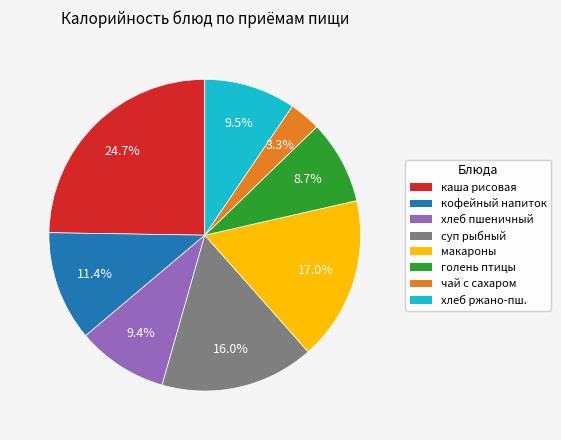

Is there any slice that represents more than half of the pie?

No